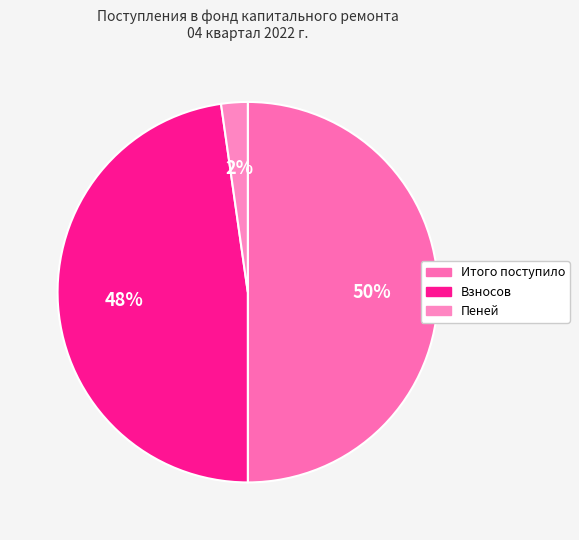

What percentage is the Итого поступило slice, to the nearest percent?

50%